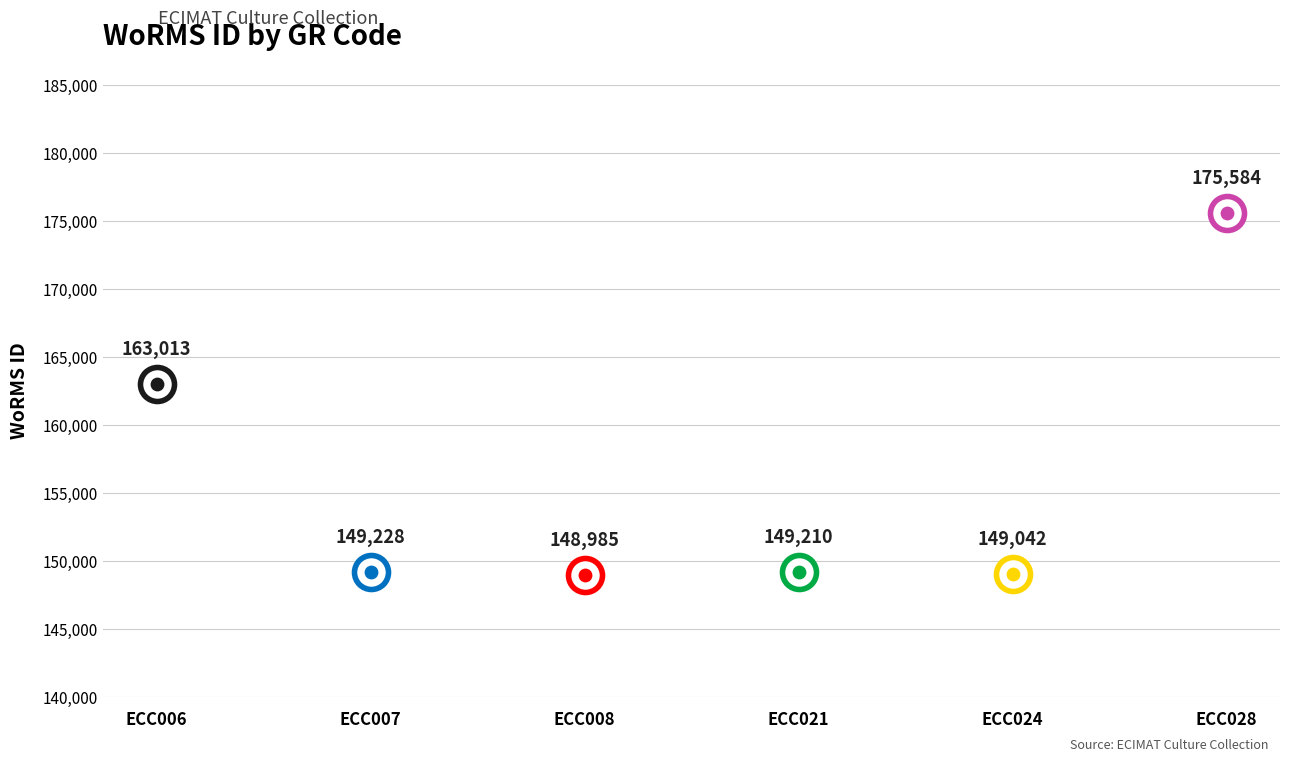

Which has a higher value, ECC006 or ECC028?

ECC028